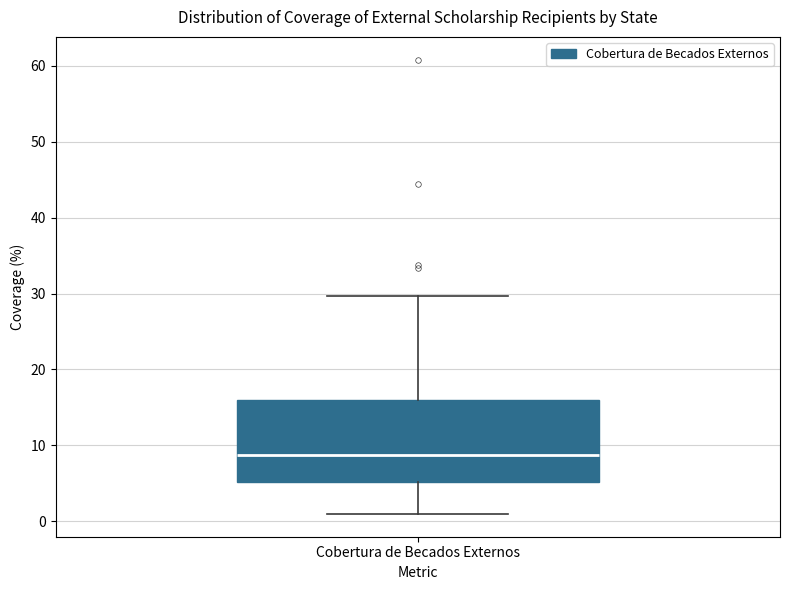

Read this box plot against the y-axis: the position of the median line, the range covered by the box, and the ends of both whiskers. The values are not printed on the chart, so give them approximately, as read against the axis.

median 9, box 5 to 16, whiskers 1 to 30